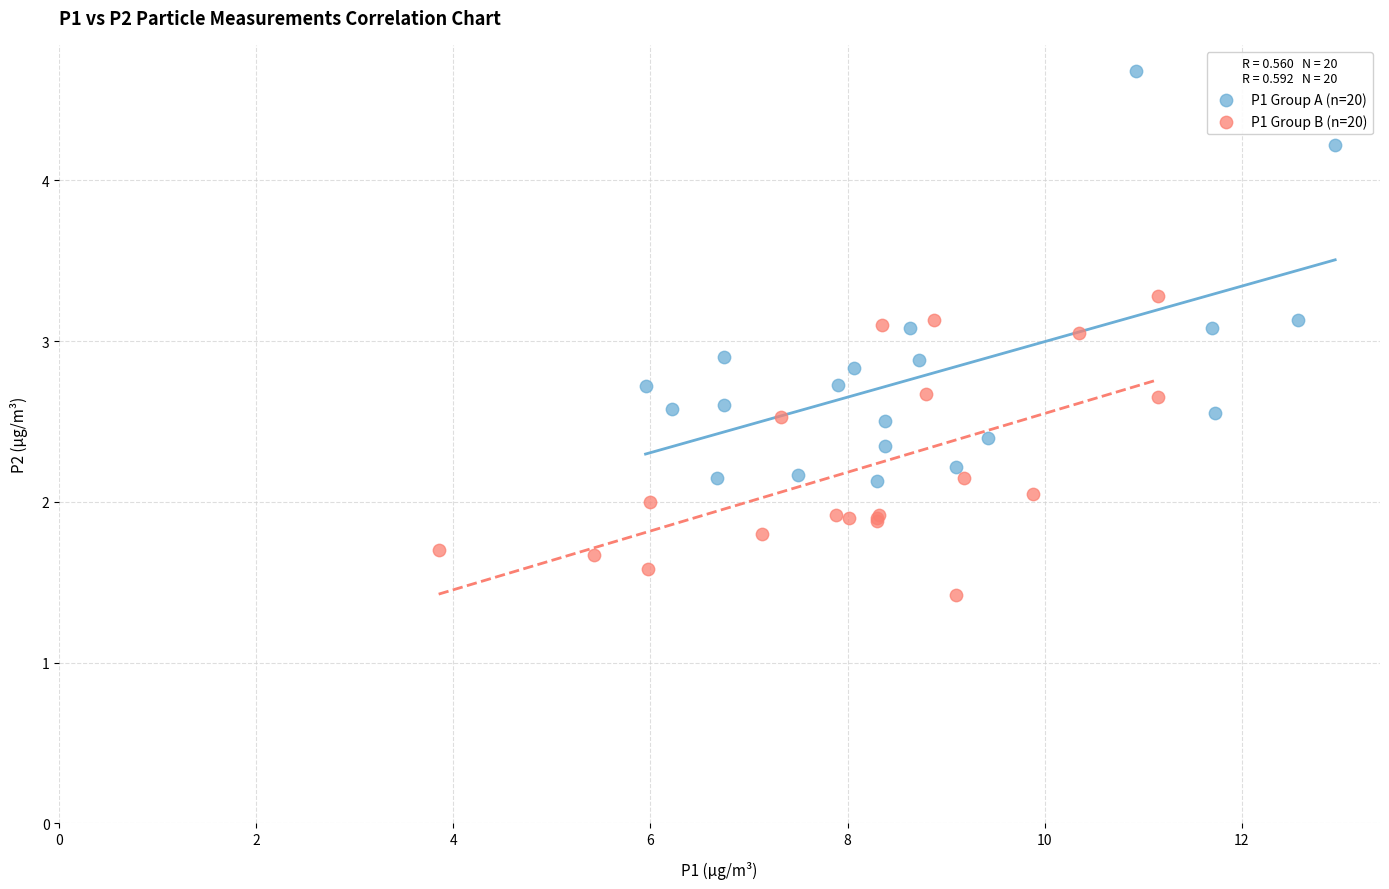

Which series reaches the minimum Y coordinate?

P1 Group B (n=20)